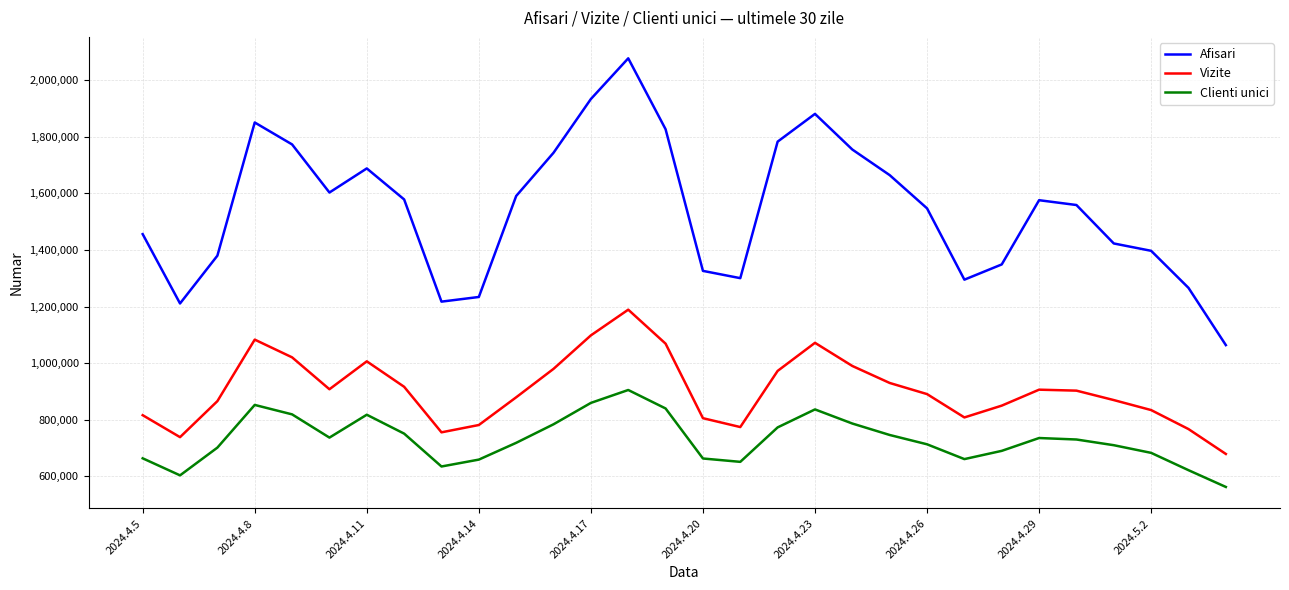

What is the difference between the maximum and minimum values in the Clienti unici series?

342536